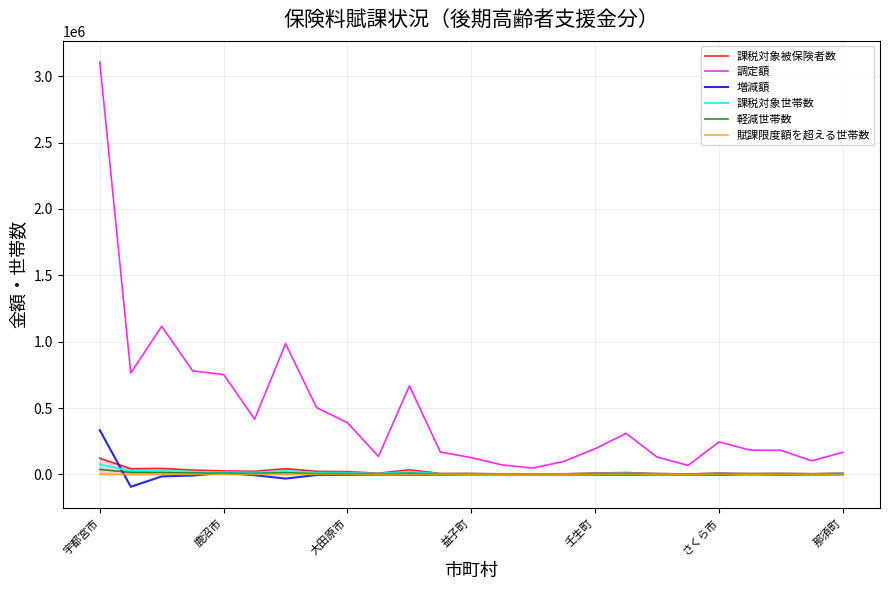

What is the minimum value for 増減額?

-92640